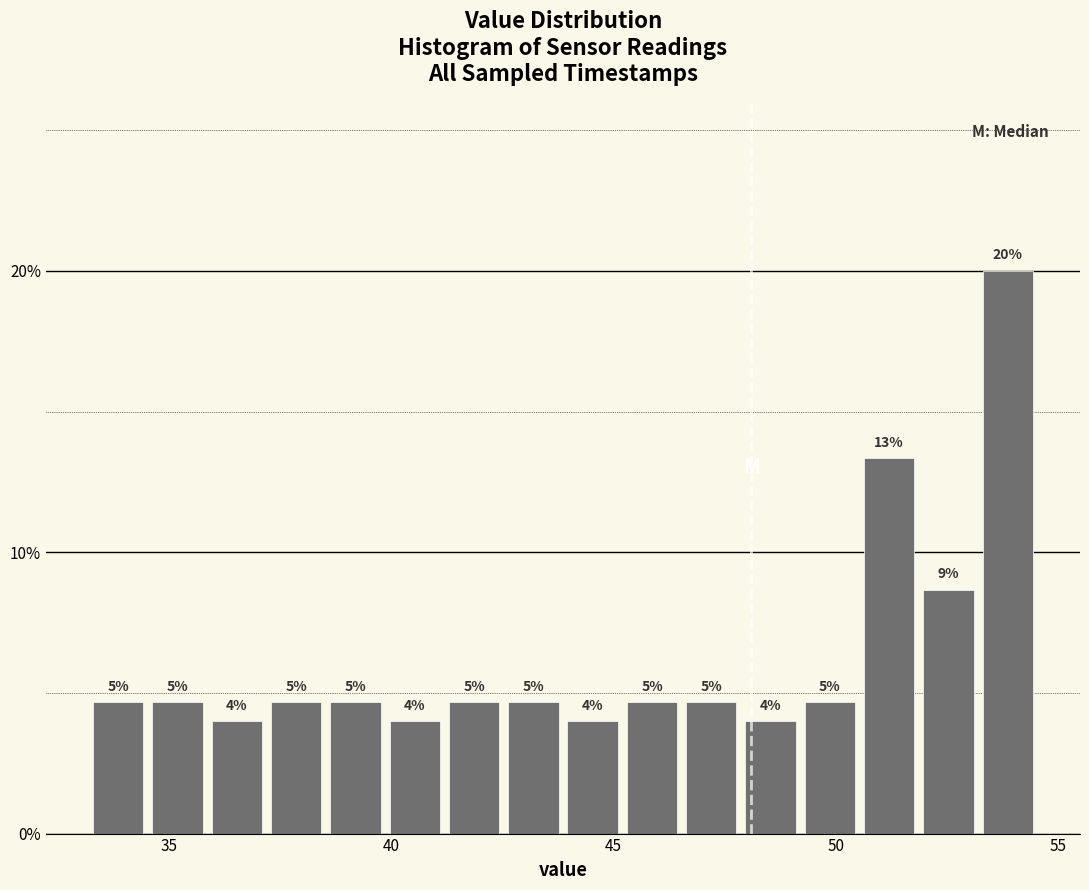

Read against the x-axis, roughly where is the centre of the tallest bar?

54.0